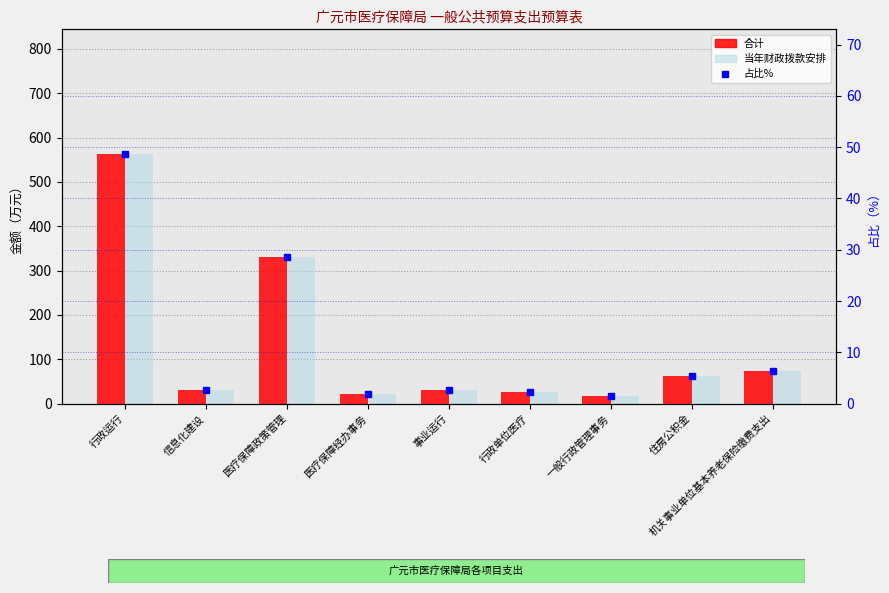

What is the difference between the maximum and second lowest values in the 合计 series?

540.9